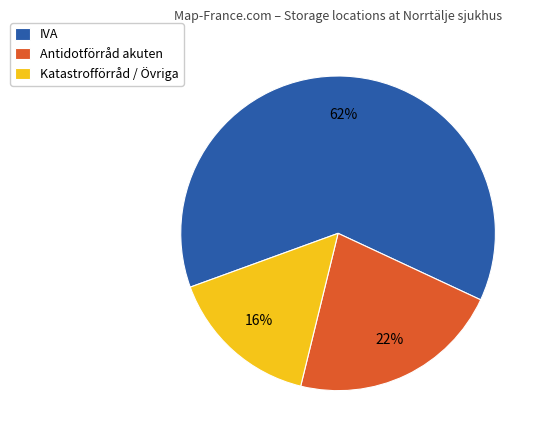

Is there any slice that represents more than half of the pie?

Yes